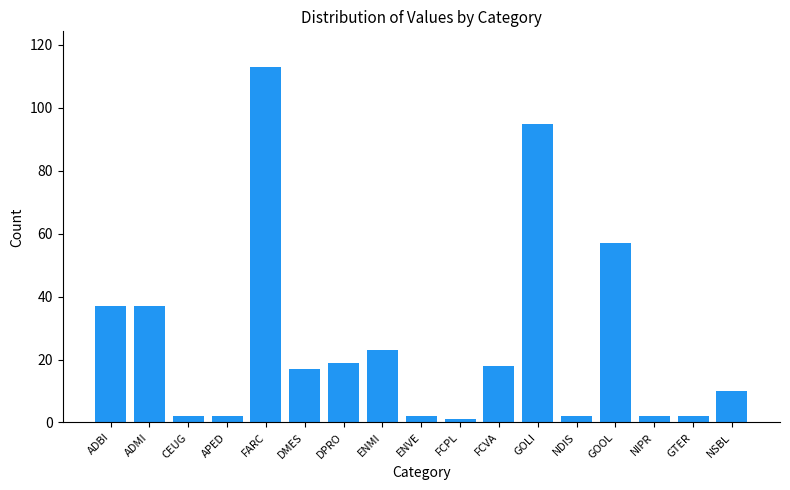

What is the sum of all values?

439